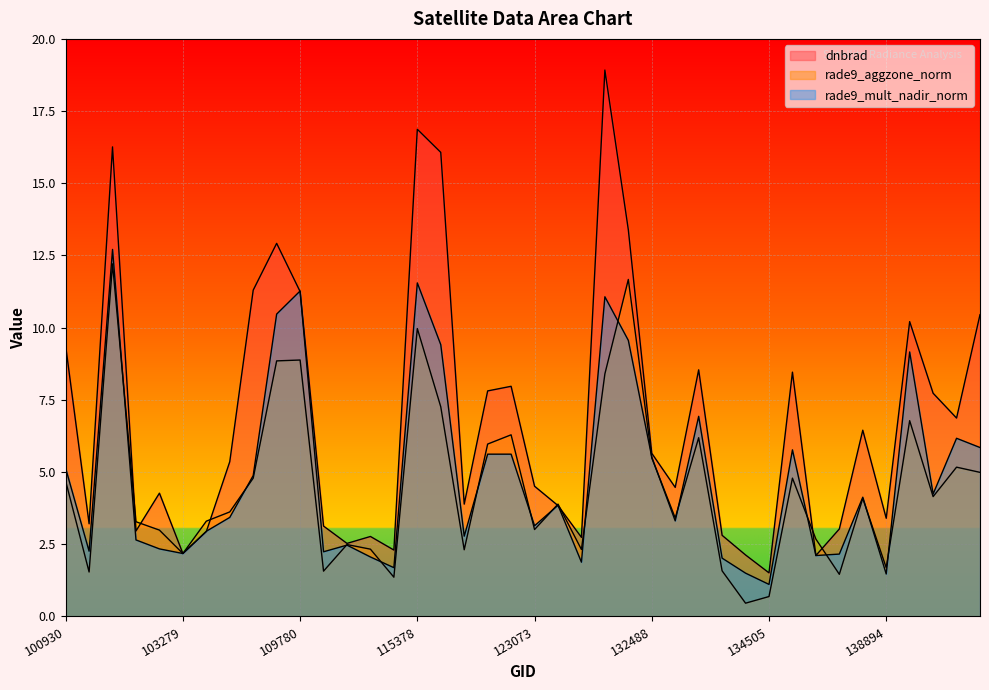

What is the value of the rade9_aggzone_norm point at the 37th from the left?

6.8